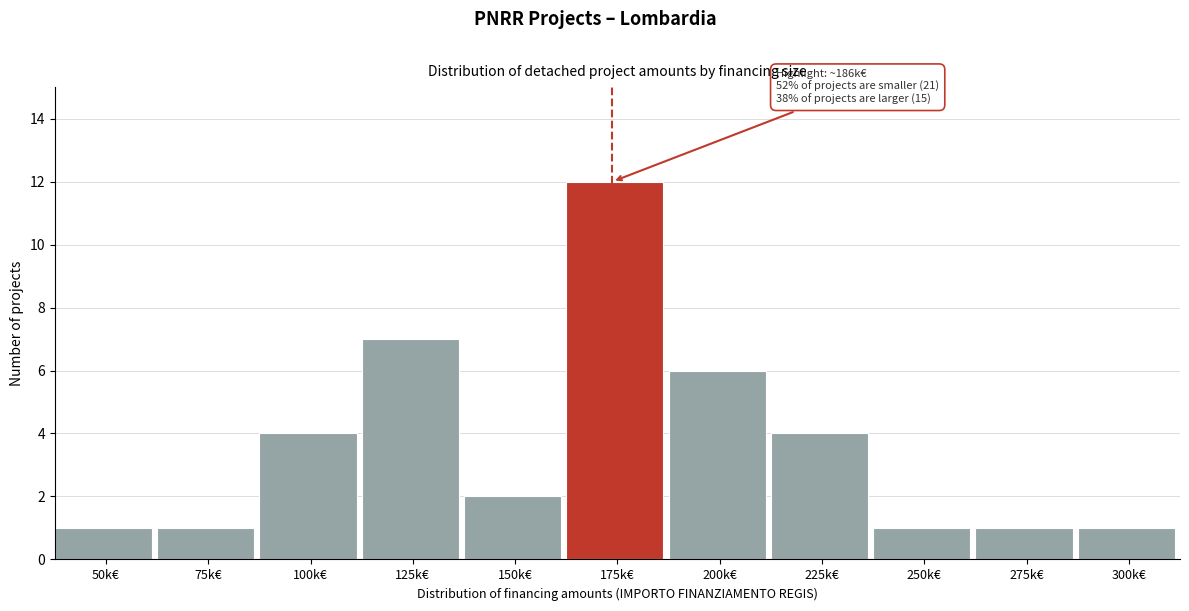

Reading left to right, transcribe all the data shown in this chart.

50k€=1	75k€=1	100k€=4	125k€=7	150k€=2	175k€=12	200k€=6	225k€=4	250k€=1	275k€=1	300k€=1